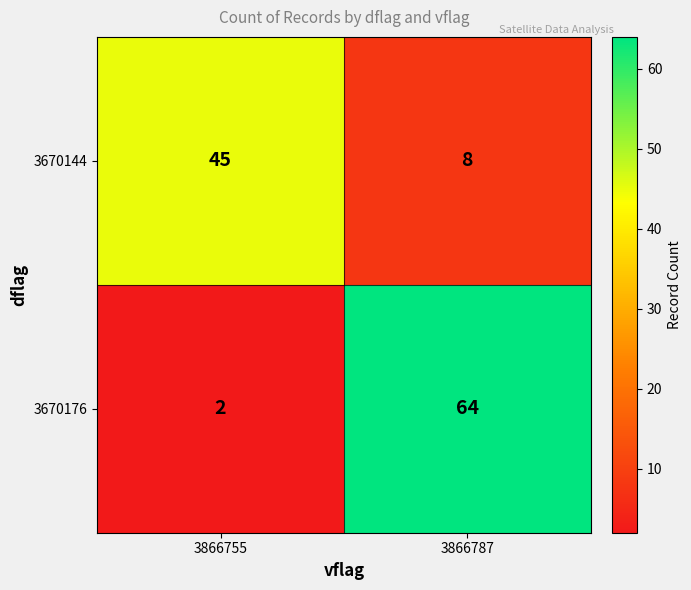

Between 3866755 and 3866787, which series saw the biggest shift?

3670176